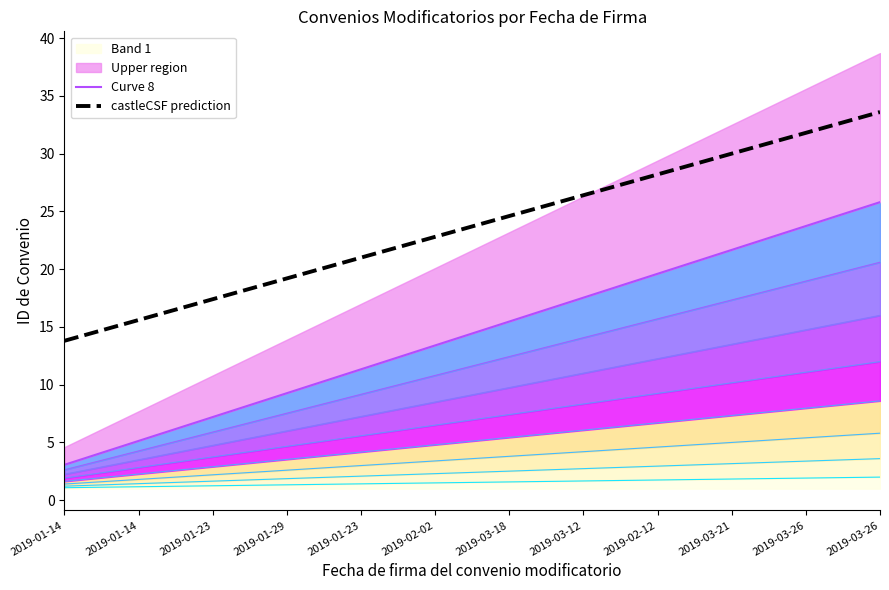

True or false: castleCSF prediction and Curve 8 cross at least once.

False